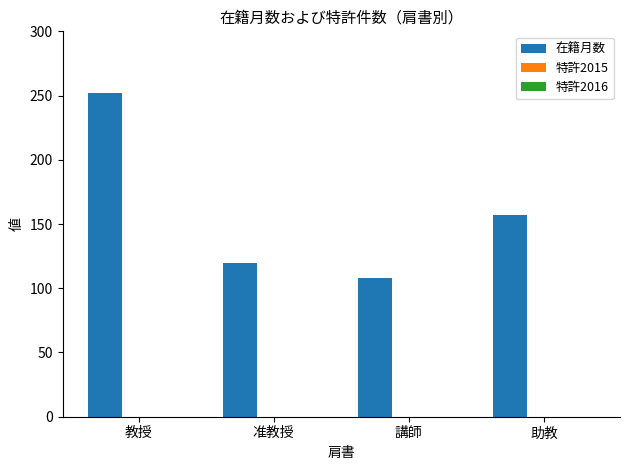

Which has a higher value, 講師 or 教授?

教授